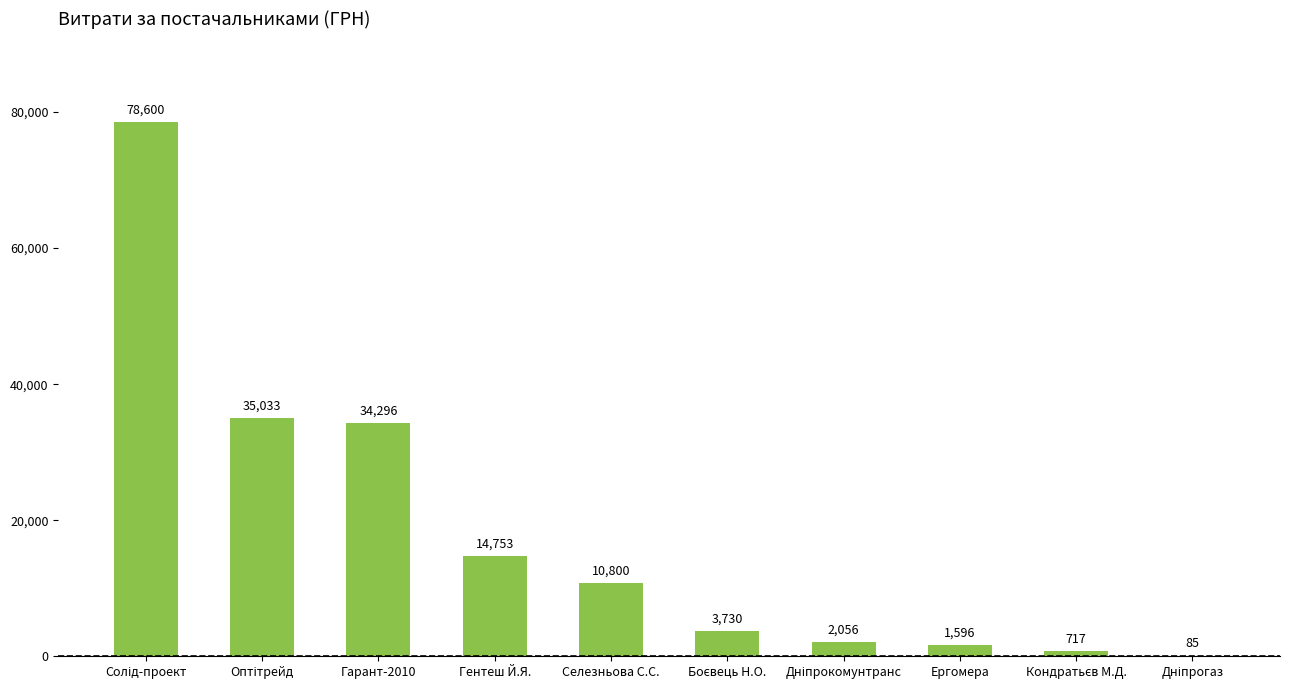

The value at Селезньова С.С. is 10800.0. True or false?

True